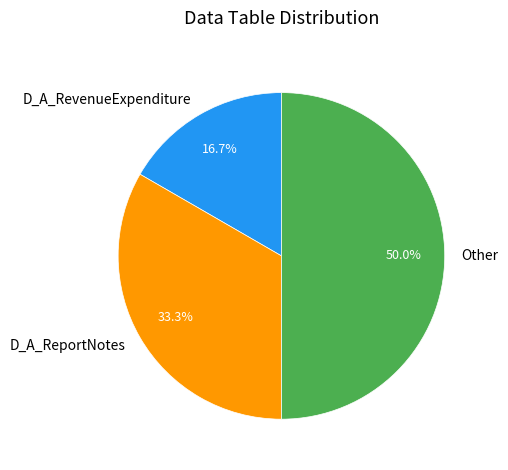

To the nearest percent, what is the difference between the D_A_RevenueExpenditure and Other slice percentages?

33%